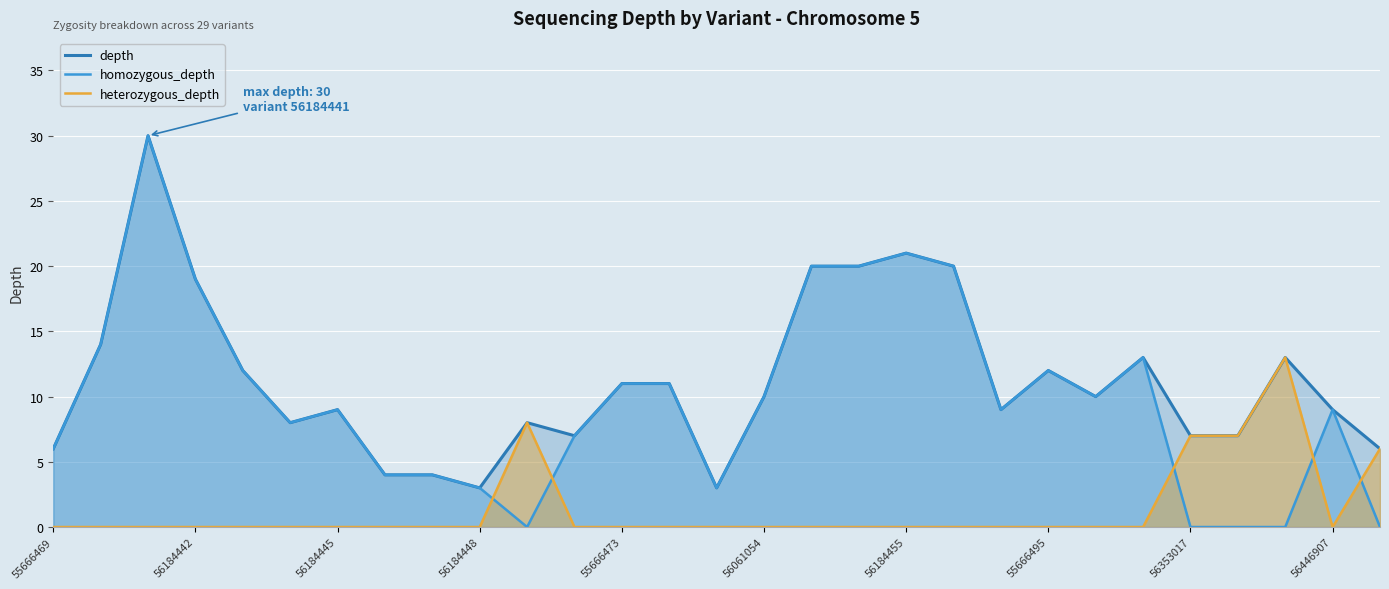

Which series has the largest range (max minus min)?

homozygous_depth